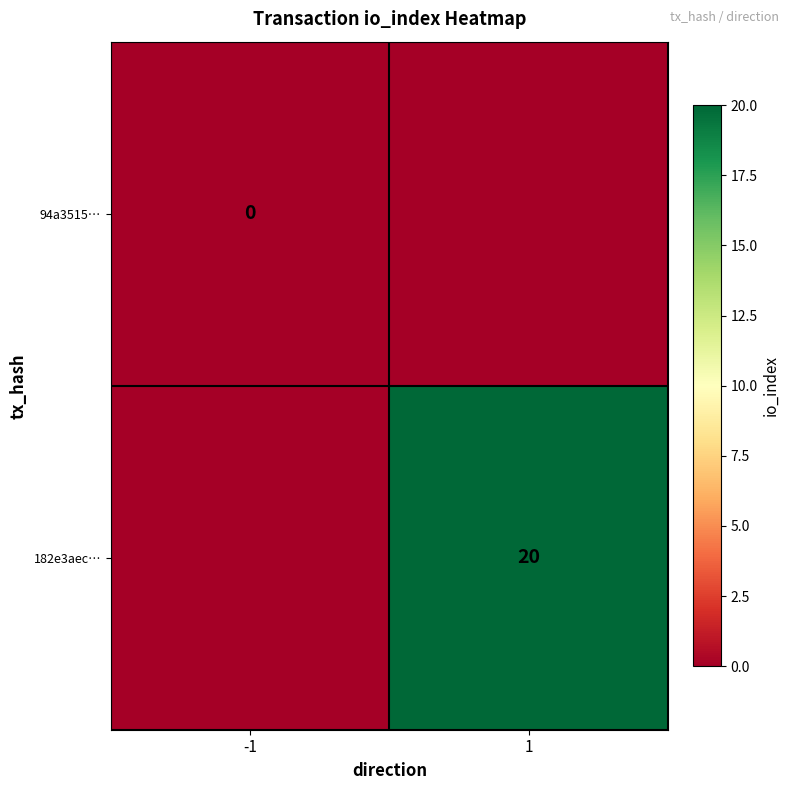

Which has a higher value, 1 or -1?

1